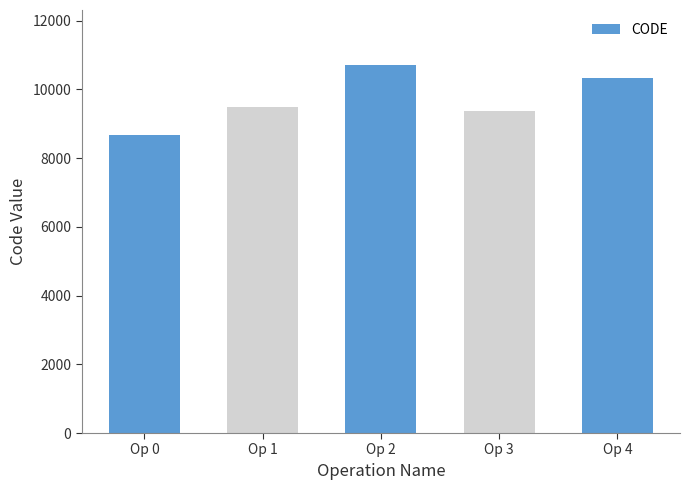

List the labels in order of value, largest first.

Op 2, Op 4, Op 1, Op 3, Op 0